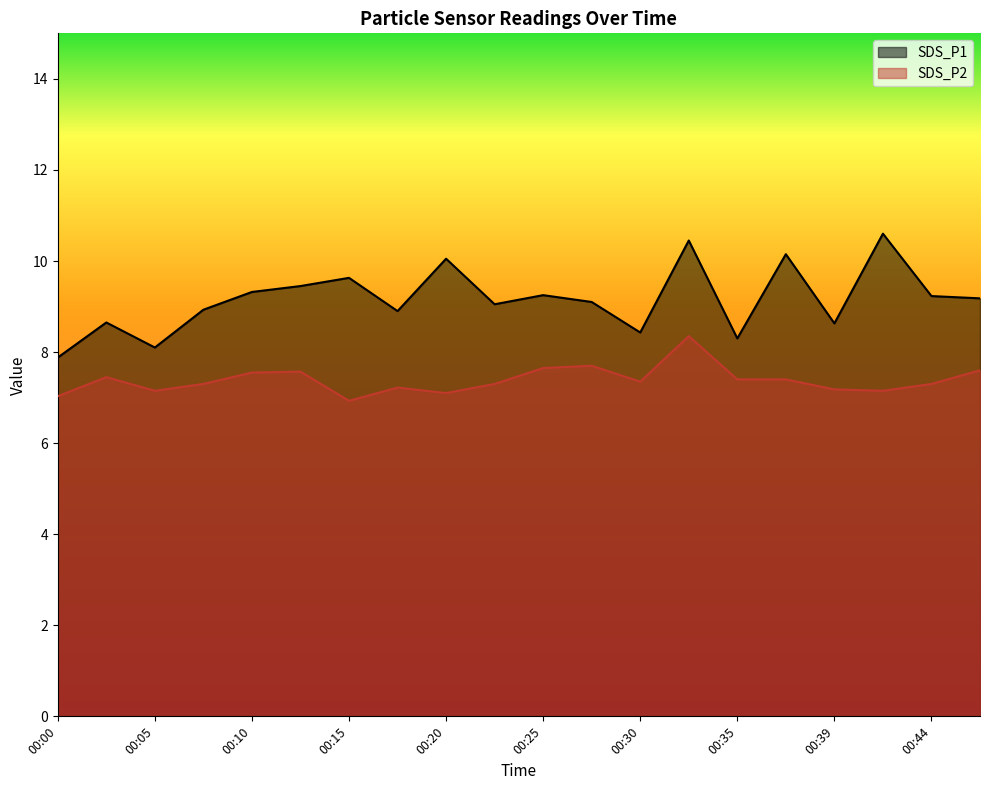

True or false: SDS_P1 has a value of 3.6 at 00:47.

False